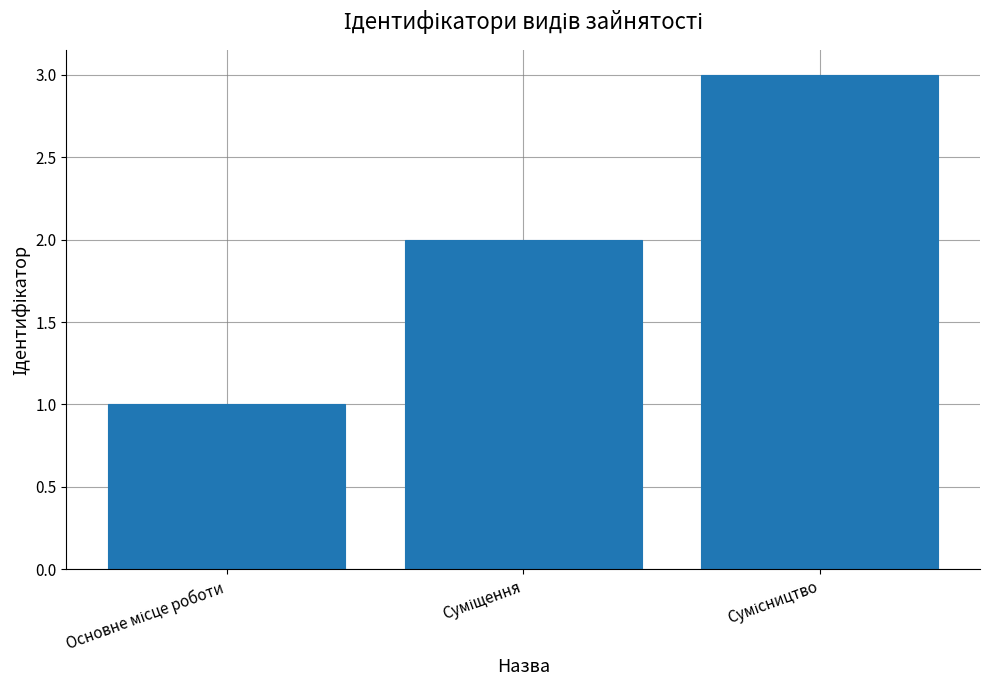

What is the value of the 1st bar from the left?

1